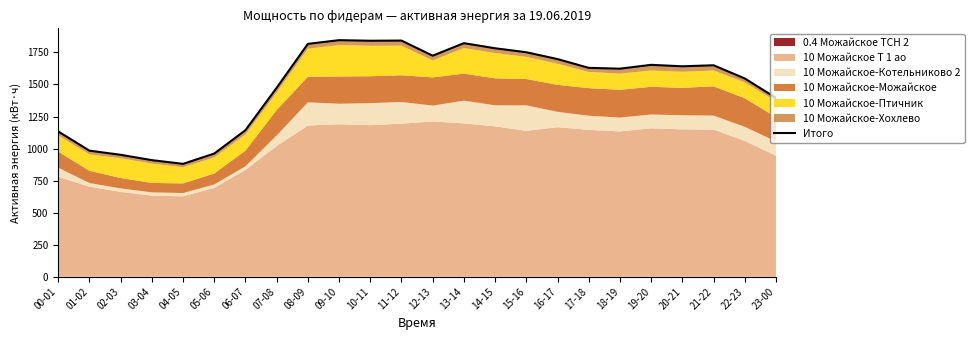

What is the label of the 24th point from the left?

23-00